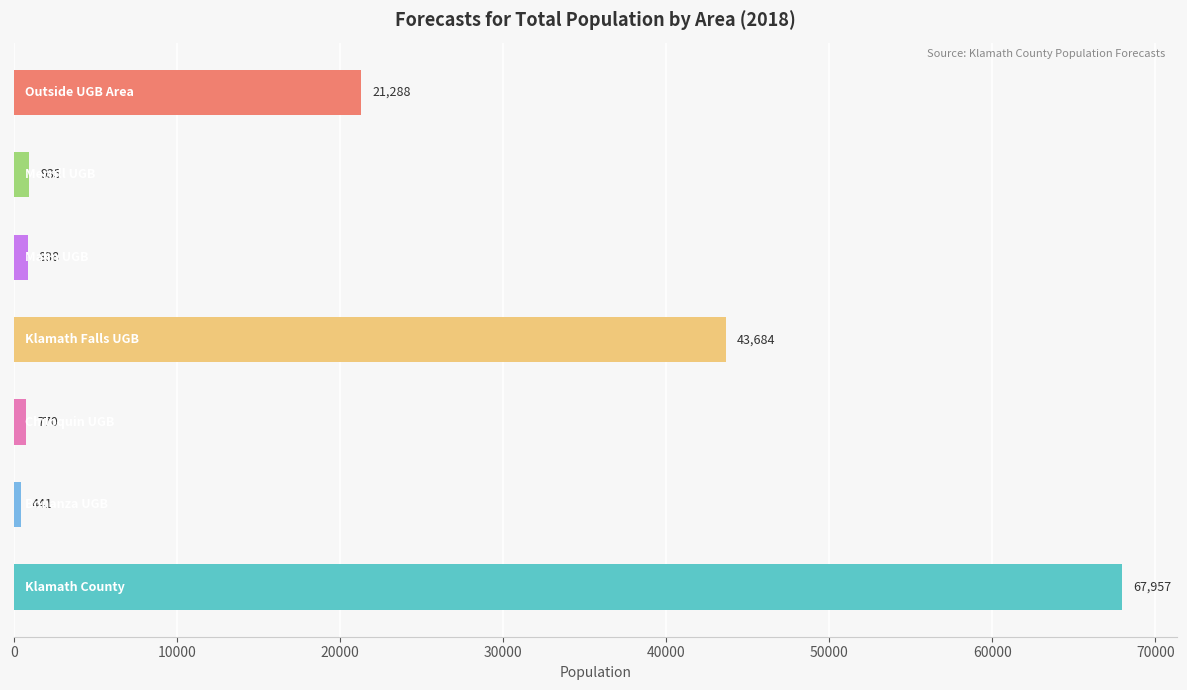

What is the greatest value displayed?

67957.3